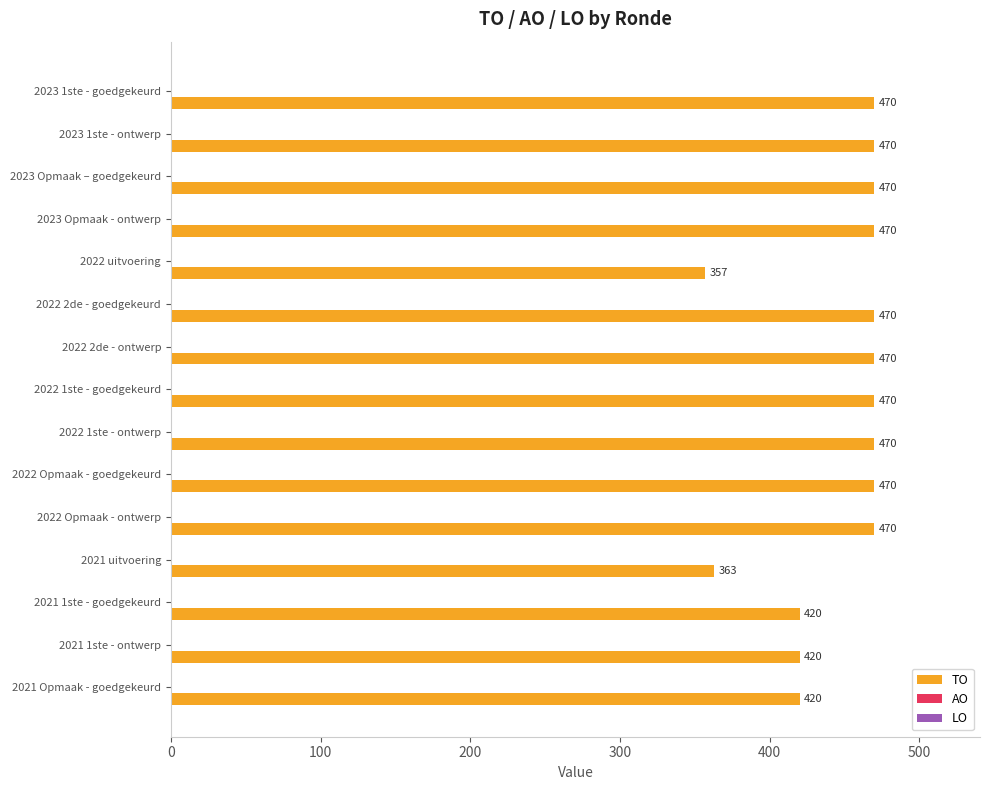

What is the sum of all values?

6680